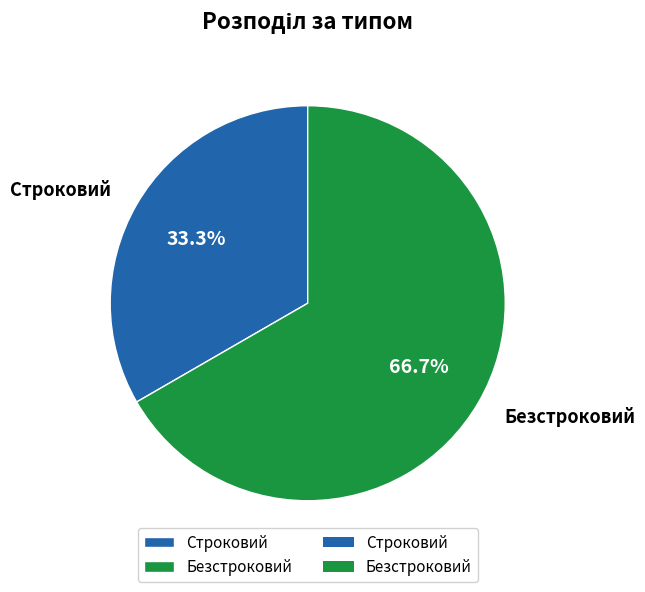

Between Строковий and Безстроковий, which is larger?

Безстроковий